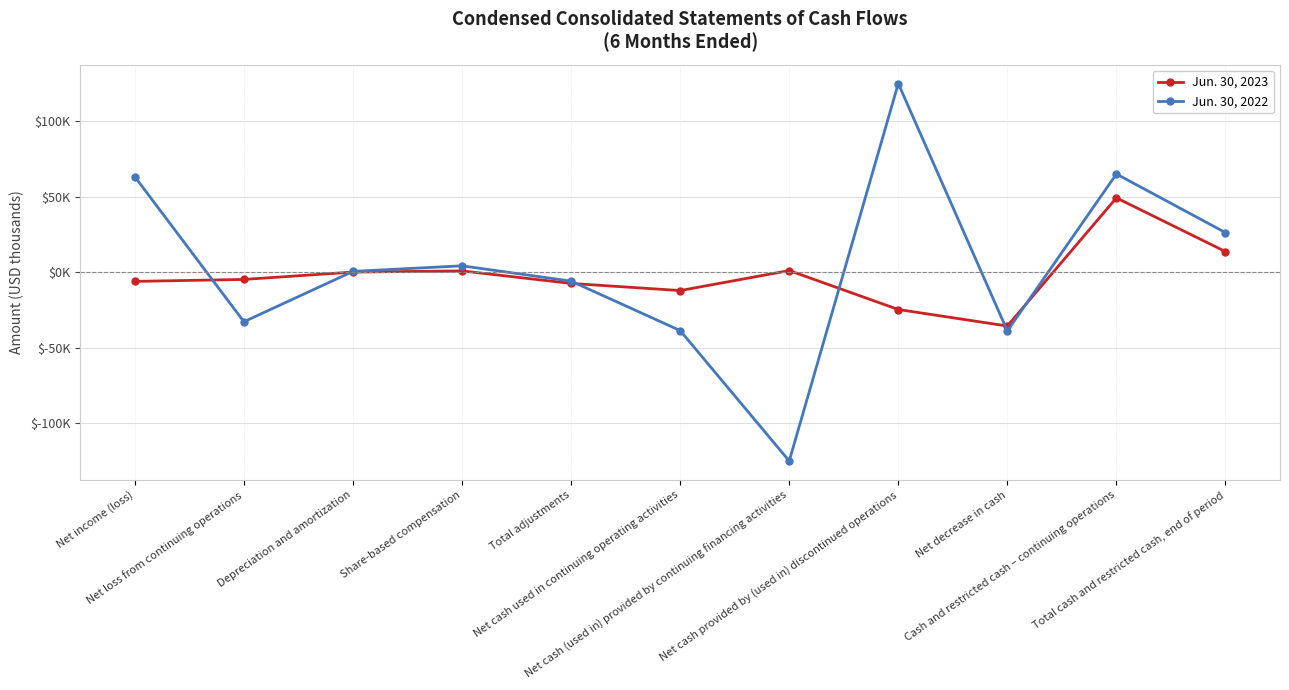

What are all the series names shown in the legend?

Jun. 30, 2023, Jun. 30, 2022